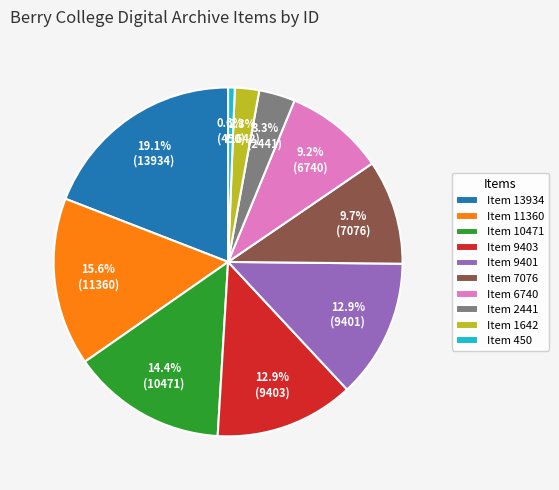

The Item 6740 slice represents 9% of the pie. True or false?

True